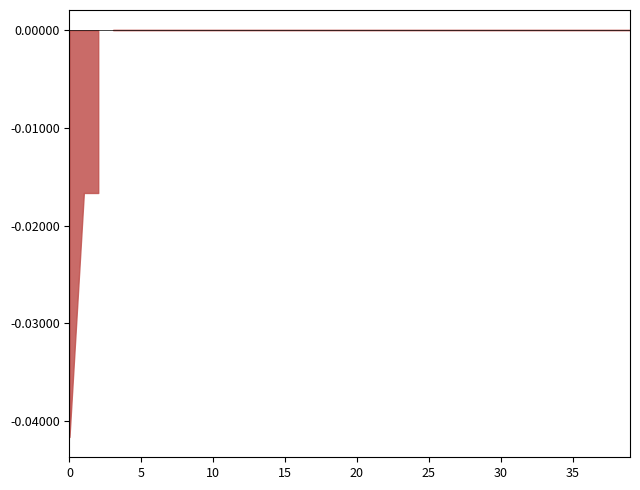

How many lines are shown in the chart?

1